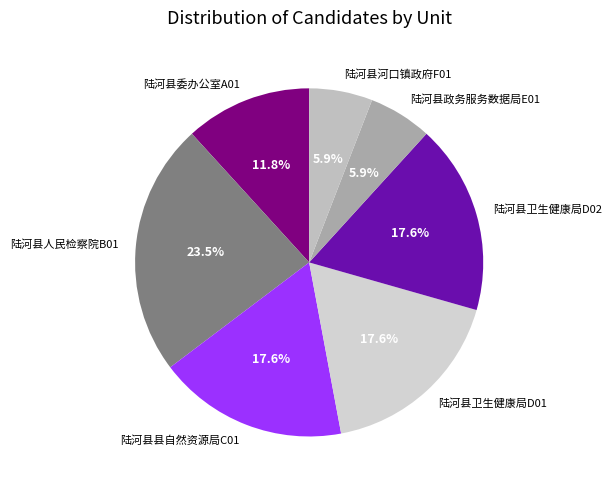

Is it true that 陆河县卫生健康局D02 is 6% of the pie?

False